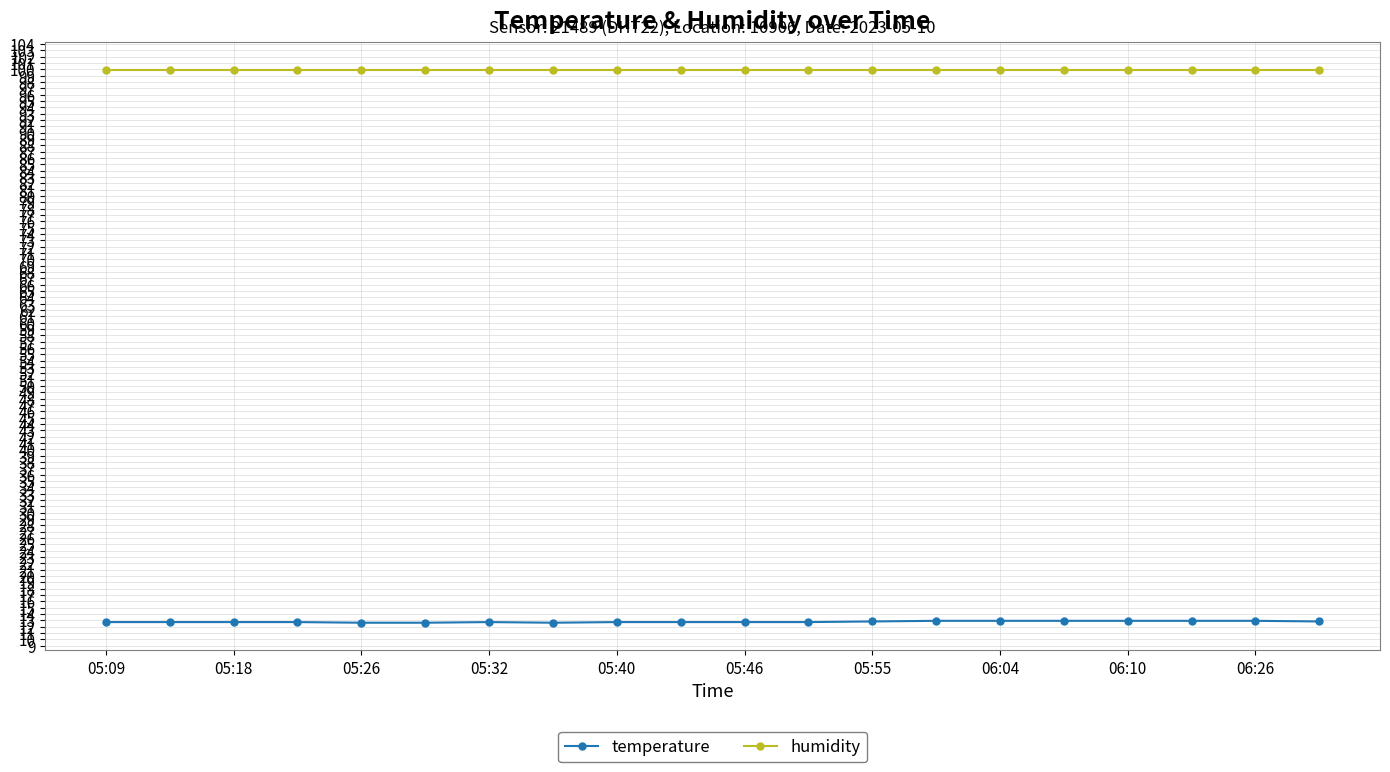

True or false: temperature and humidity cross at least once.

False